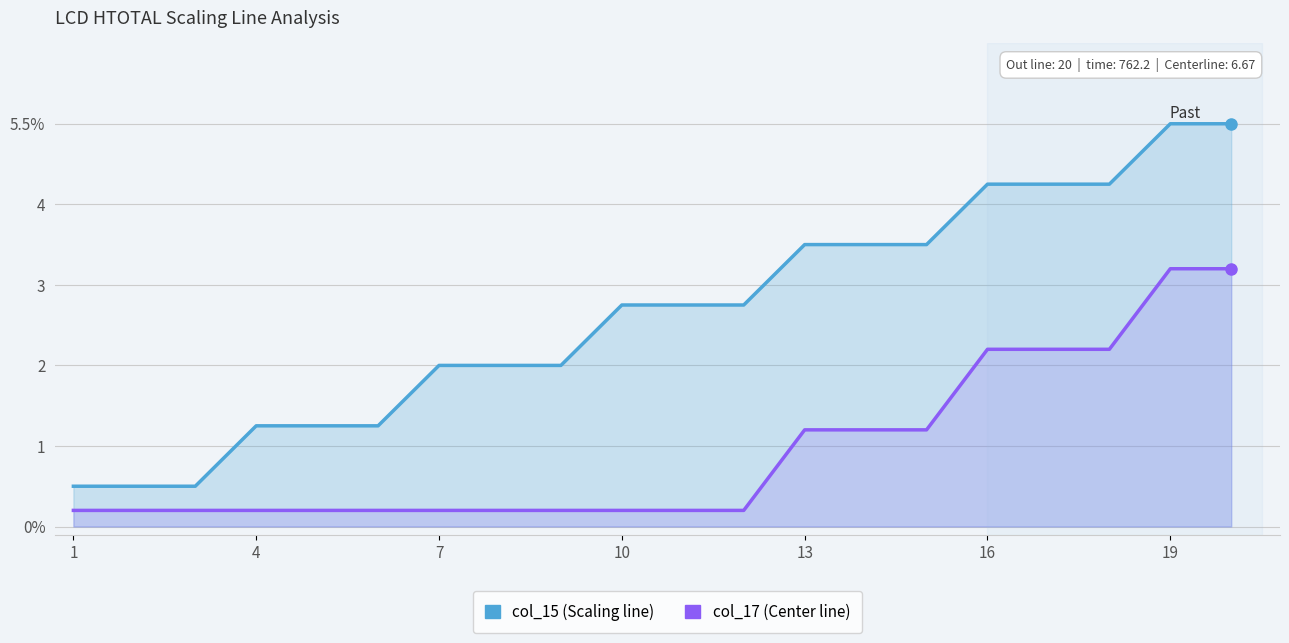

Which series has the largest range (max minus min)?

col_15 (Scaling line)